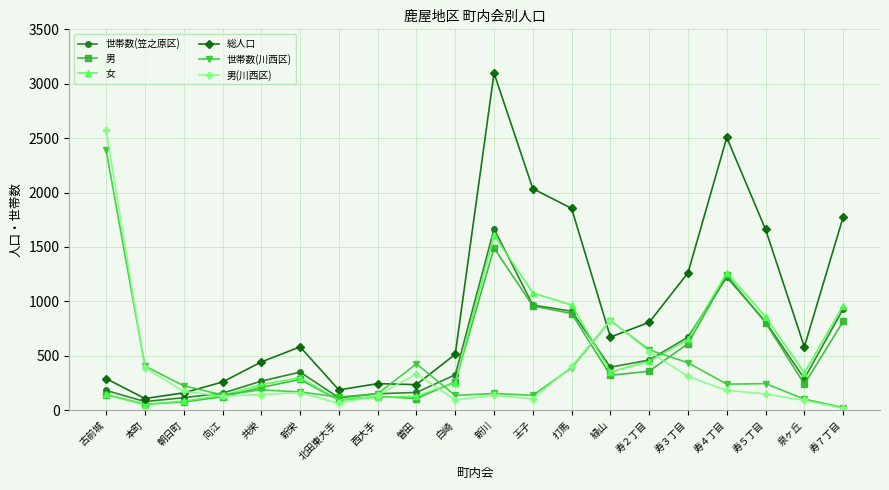

Rank the series by their maximum value, from lowest to highest.

男, 女, 世帯数(笠之原区), 世帯数(川西区), 男(川西区), 総人口